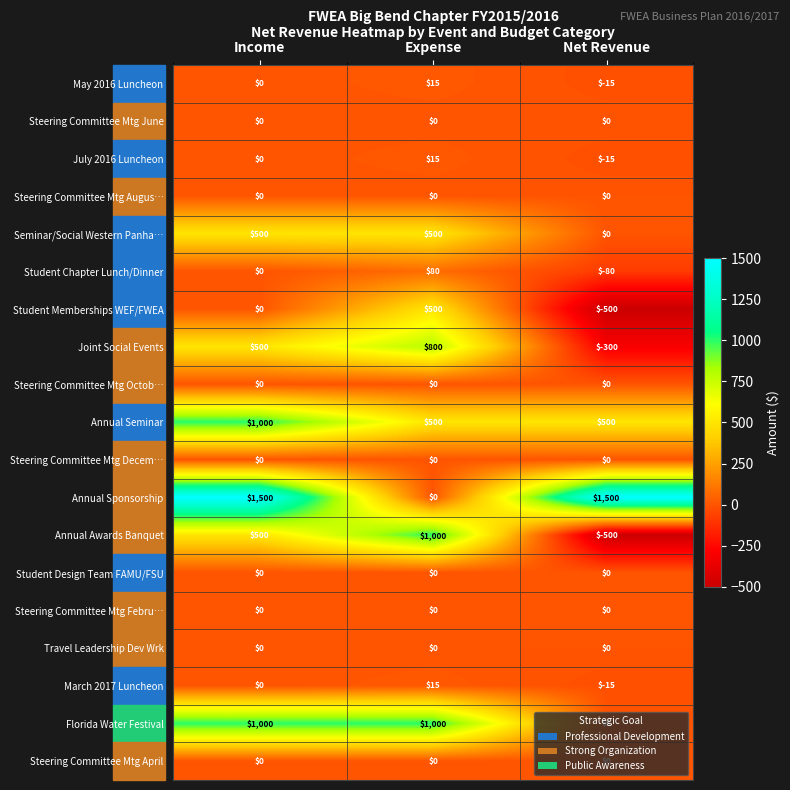

What is the spread (max minus min) of values at Income?

1500